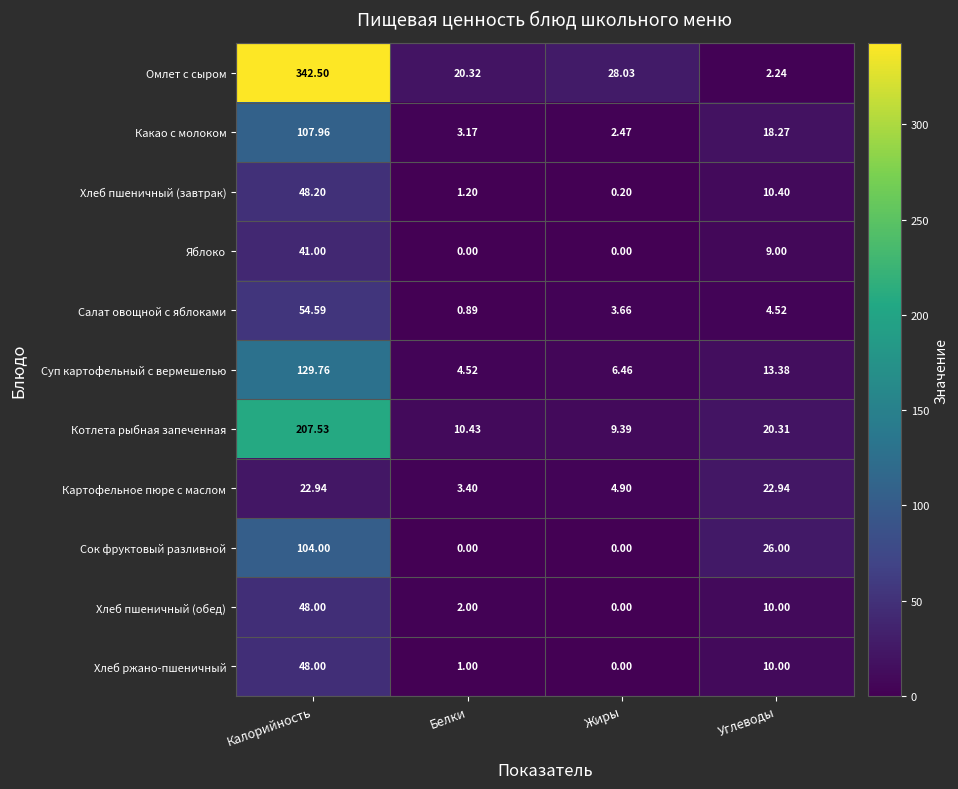

Is the value of Сок фруктовый разливной at Калорийность greater than the value of Какао с молоком at Белки?

Yes